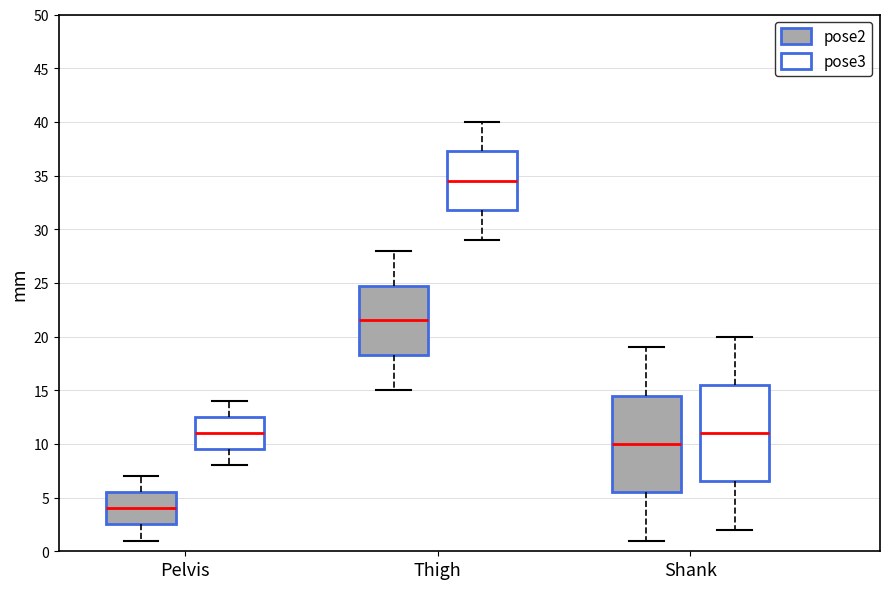

Which box has the lowest median line?

Pelvis (pose2)